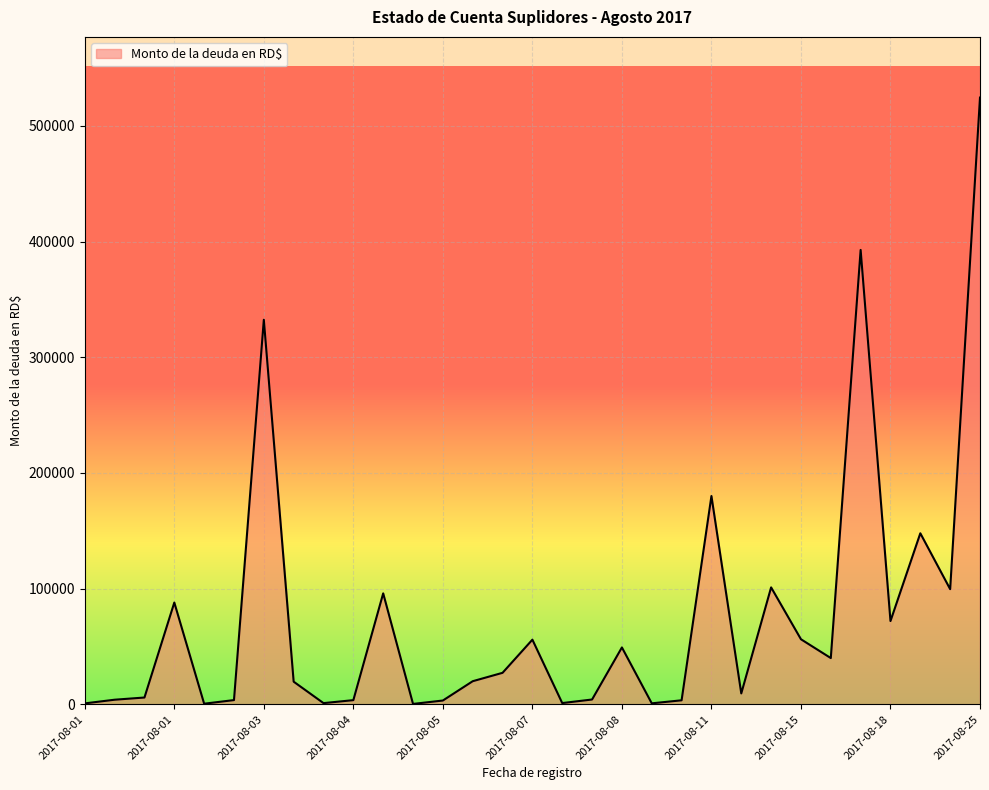

How many distinct data groups are displayed?

1